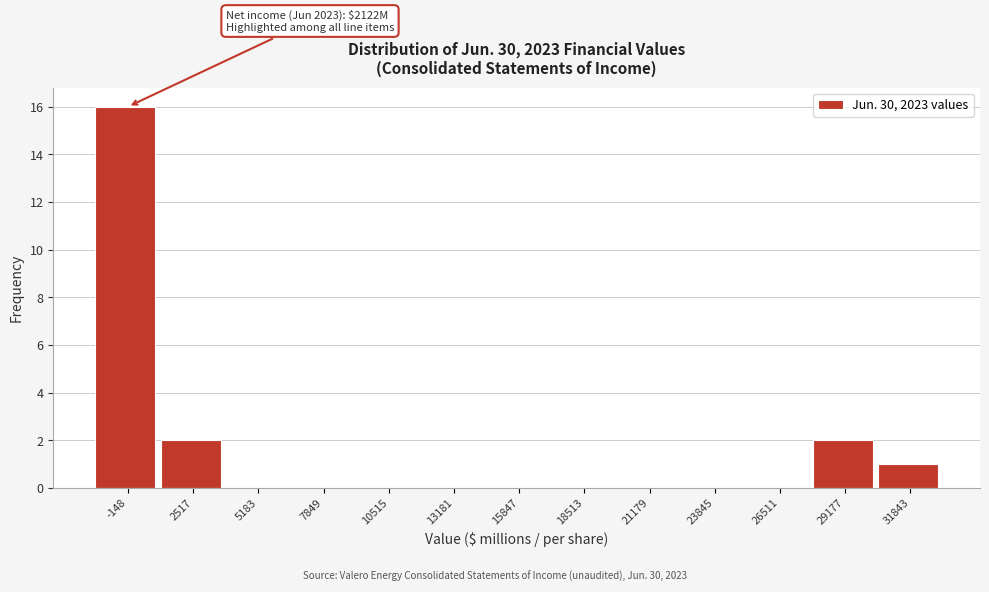

Reading right to left, what are all the values shown in this chart?

31843=1	29177=2	26511=0	23845=0	21179=0	18513=0	15847=0	13181=0	10515=0	7849=0	5183=0	2517=2	-148=16